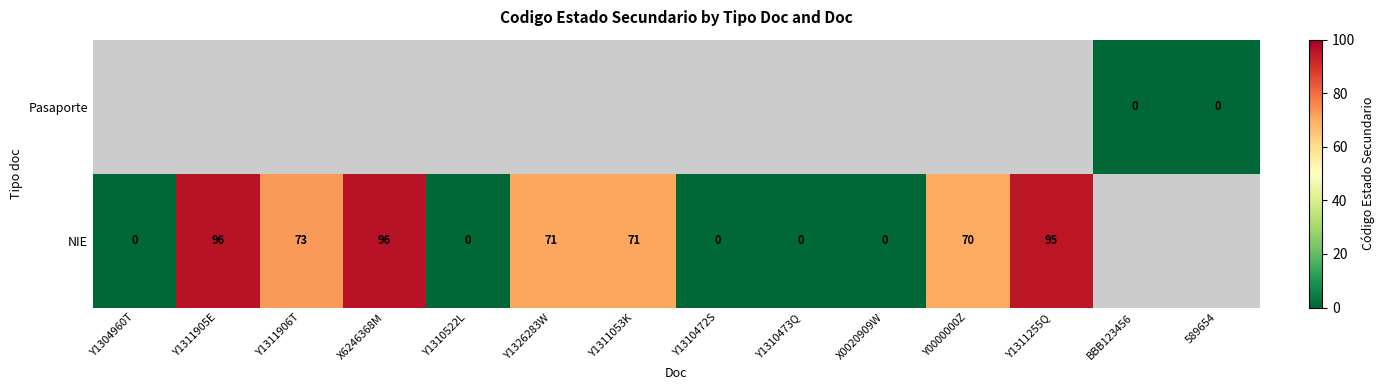

How many series are shown in this chart?

2